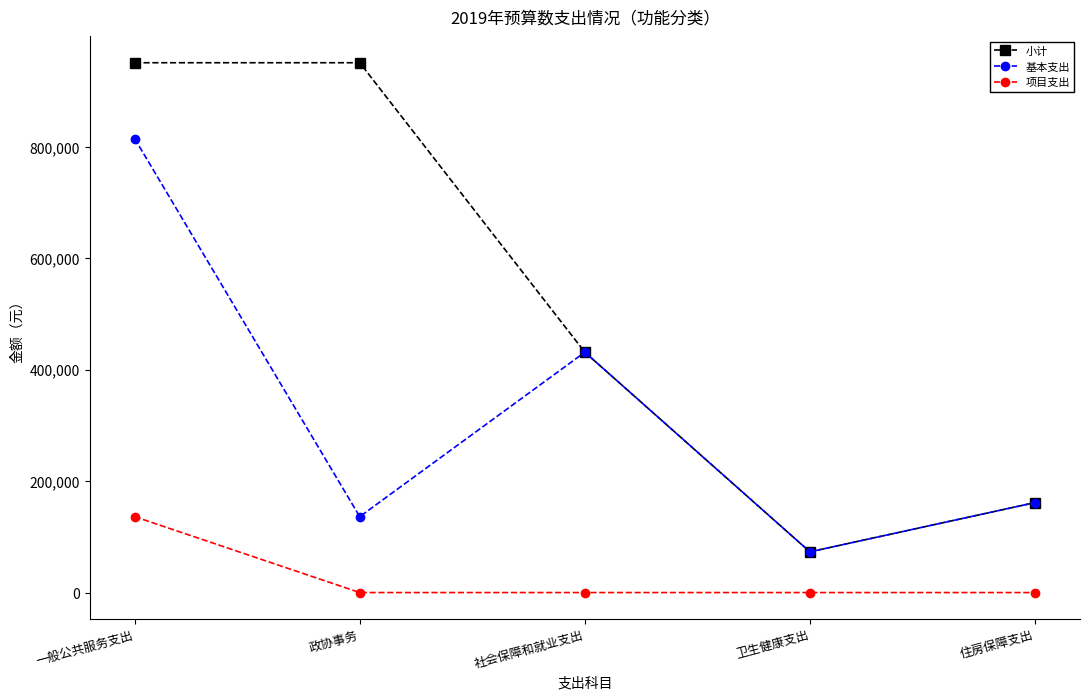

What position from the left is 社会保障和就业支出?

3